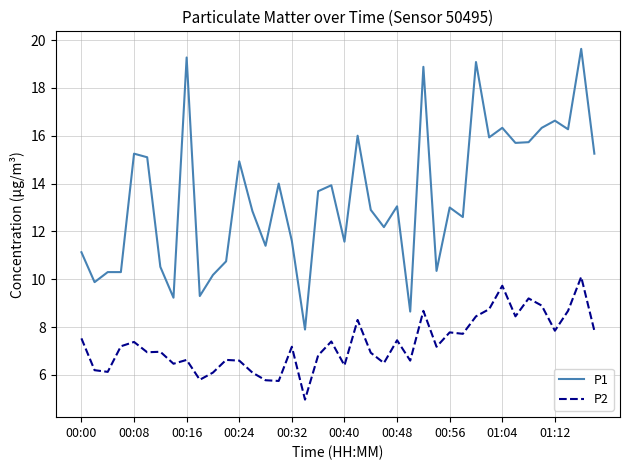

What is the difference between the maximum and minimum values in the P1 series?

11.7